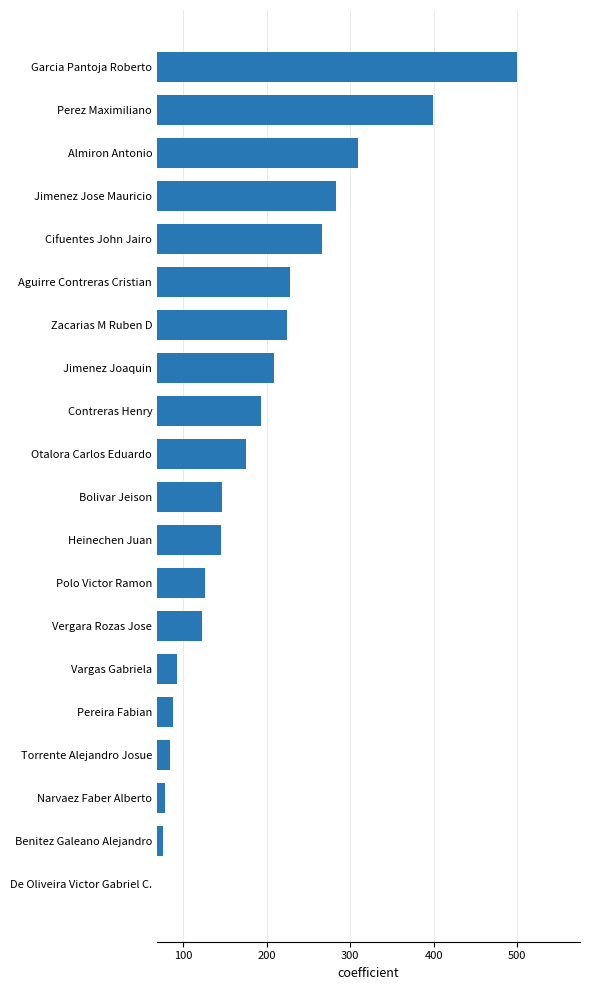

How many series are shown in this chart?

1